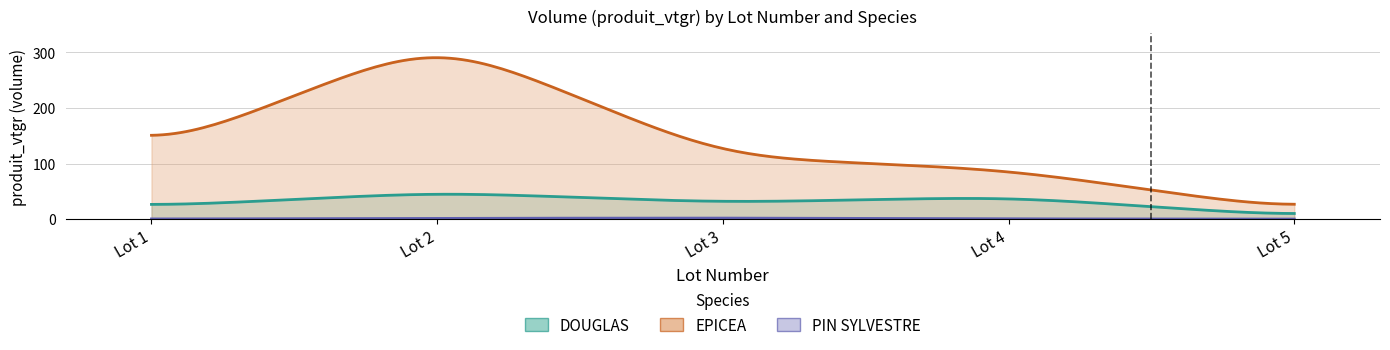

Which series has the largest range (max minus min)?

EPICEA